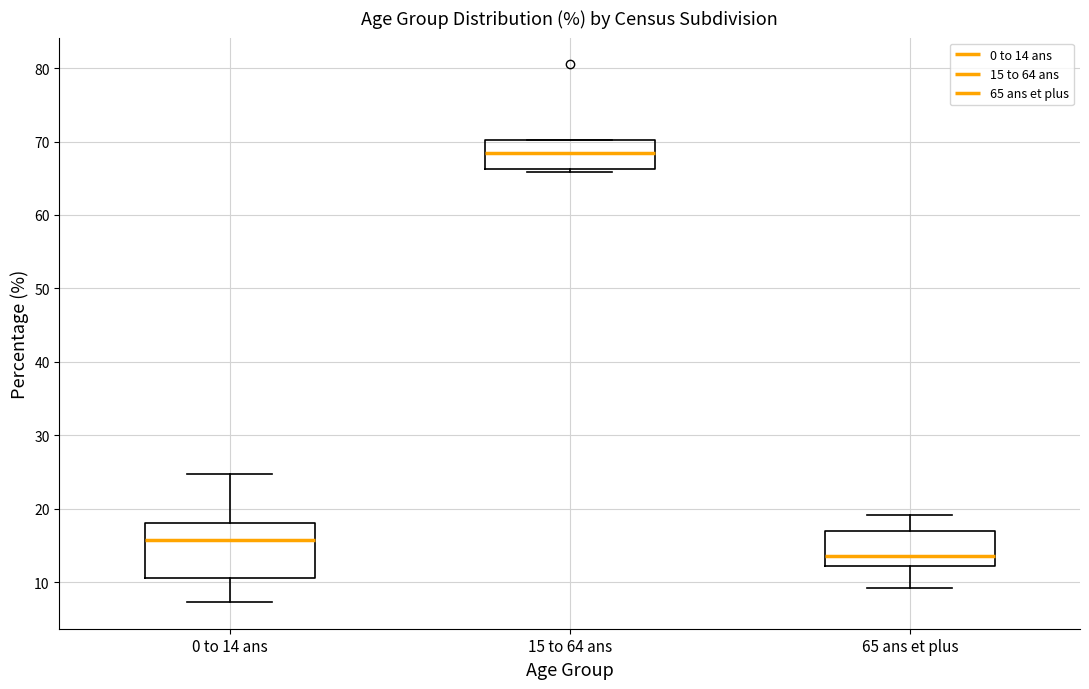

Which box has the highest median line?

15 to 64 ans